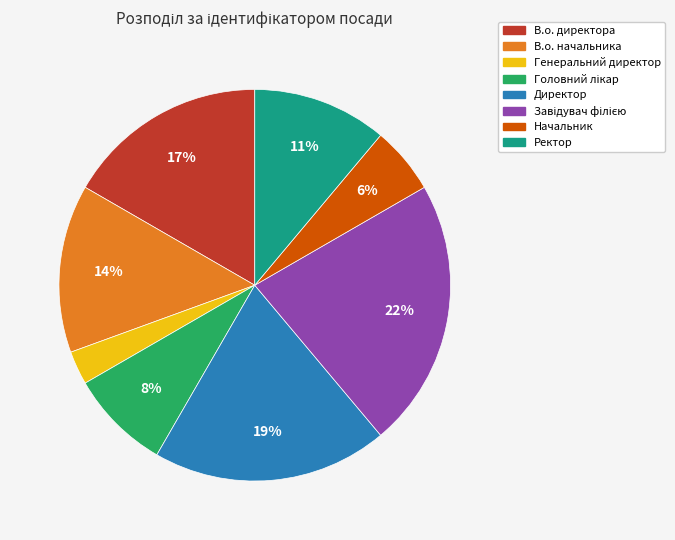

What percentage is the Ректор slice, to the nearest percent?

11%